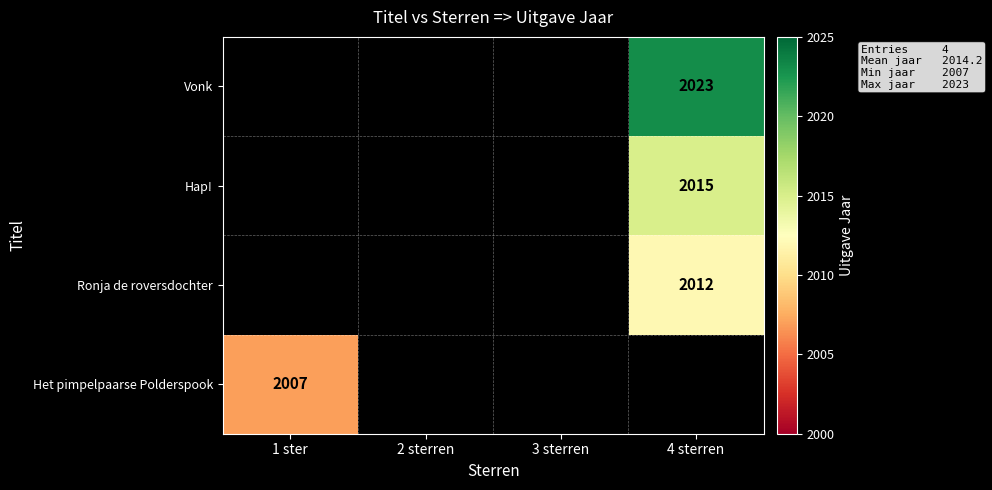

Is it true that Ronja de roversdochter equals 2012 at 4 sterren?

True